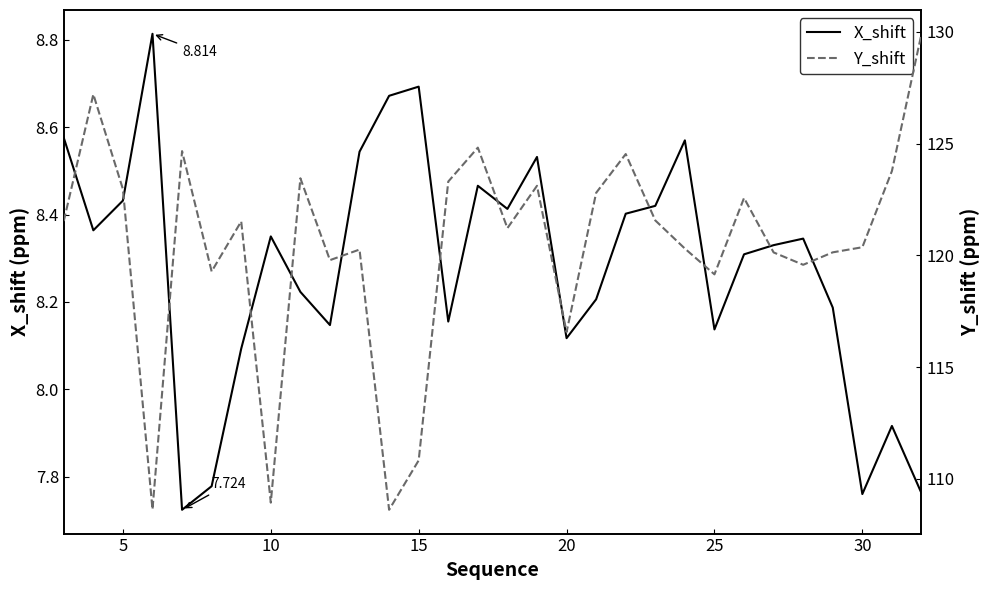

Which series has the largest total across all categories?

Y_shift